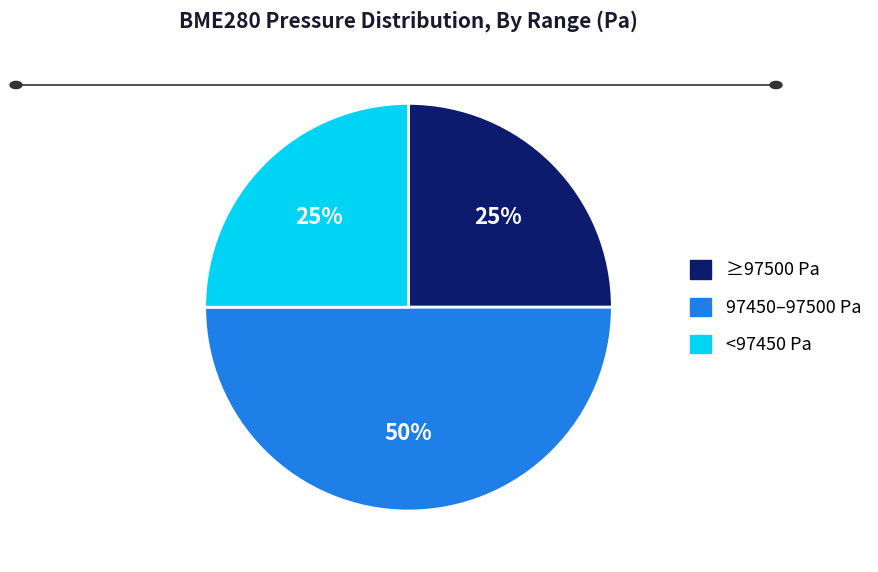

To the nearest percent, what portion does 97450–97500 Pa represent?

50%